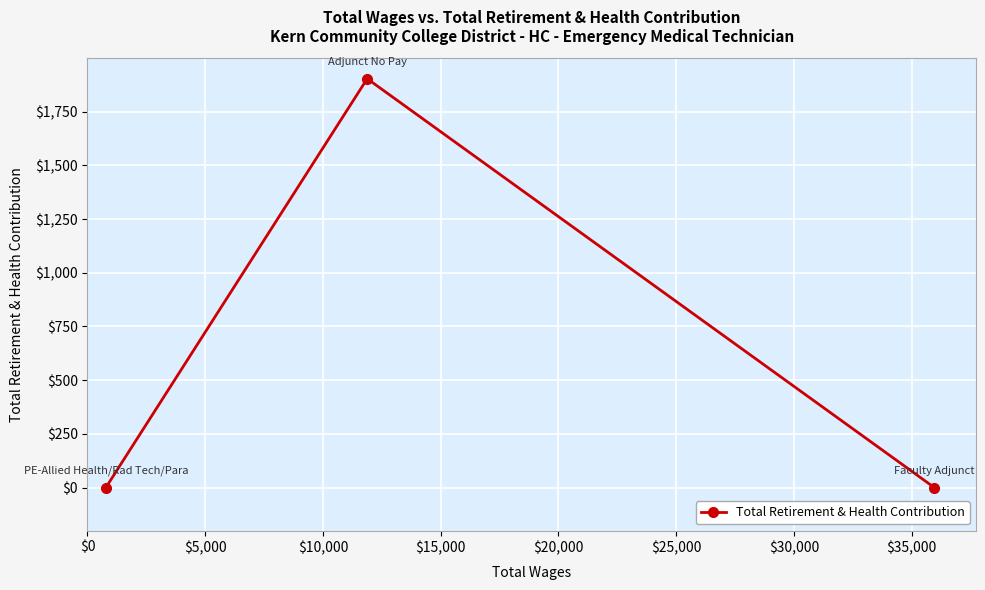

What is the greatest value displayed?

1903